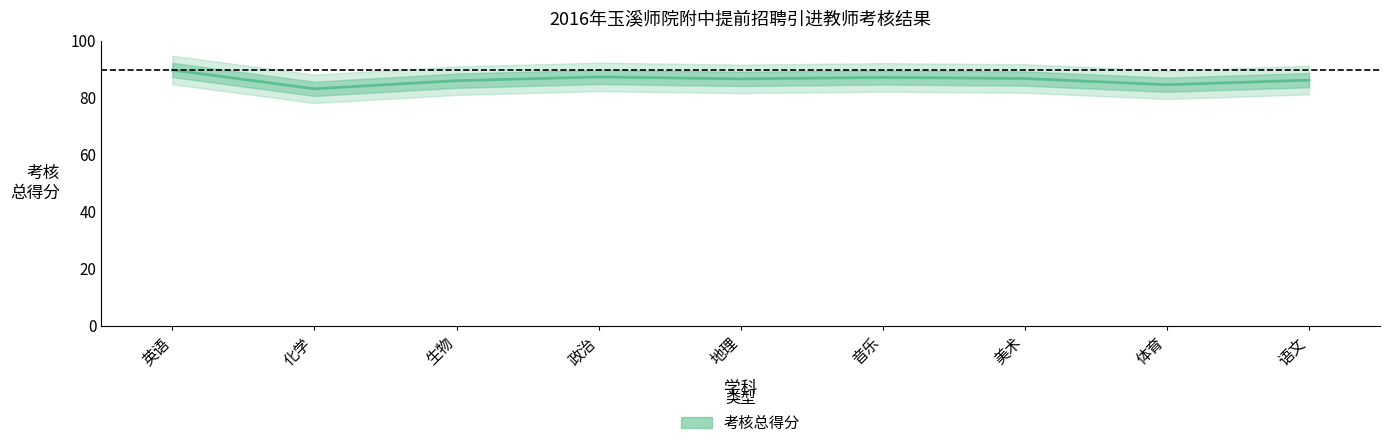

How many lines are shown in the chart?

1